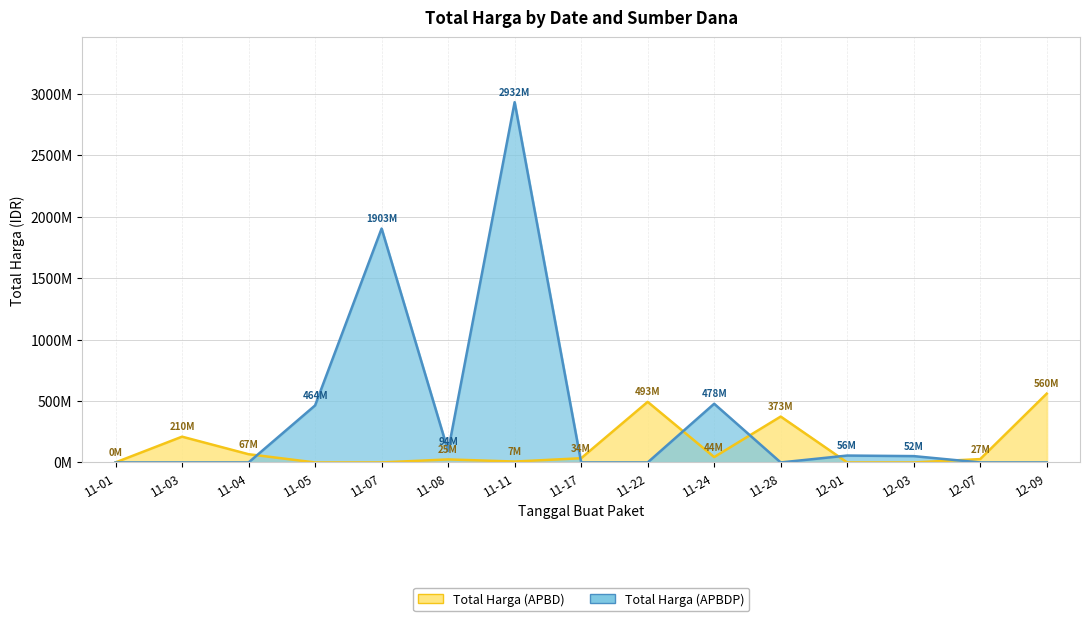

What position from the left is 12-01?

12